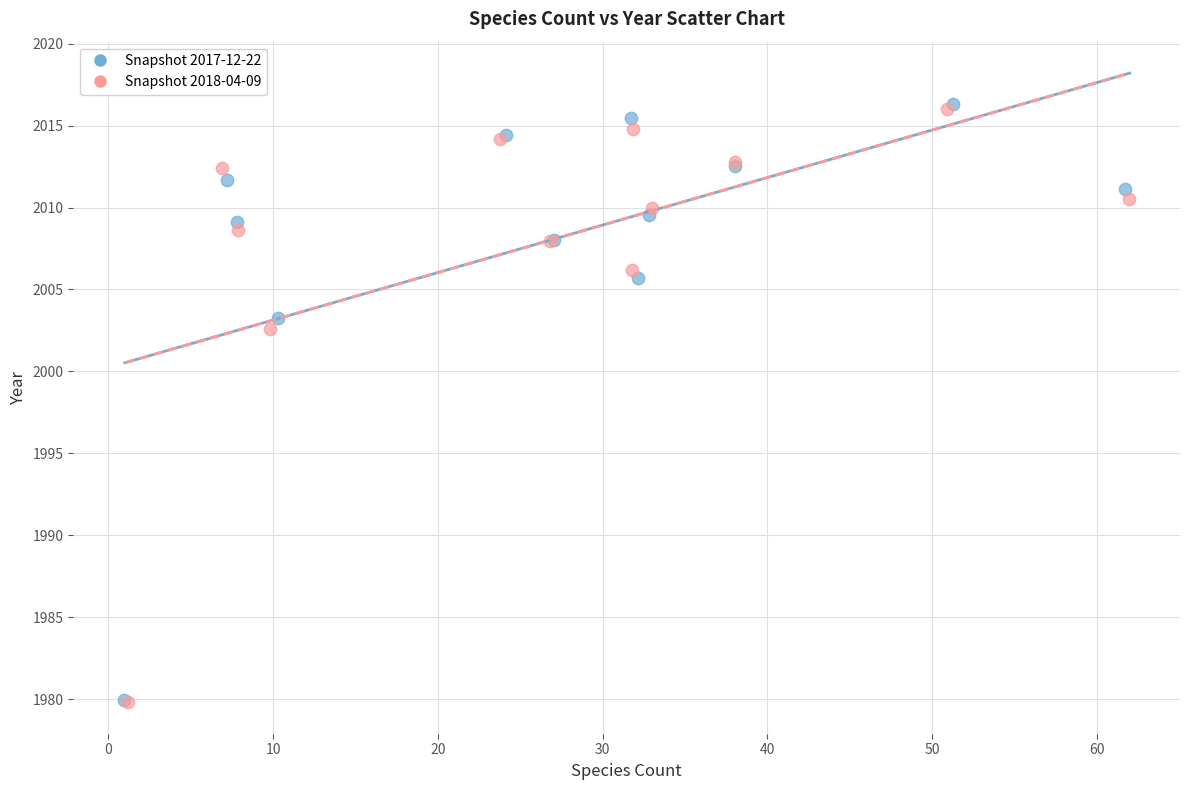

Which series has the largest Y range (max minus min)?

Snapshot 2017-12-22